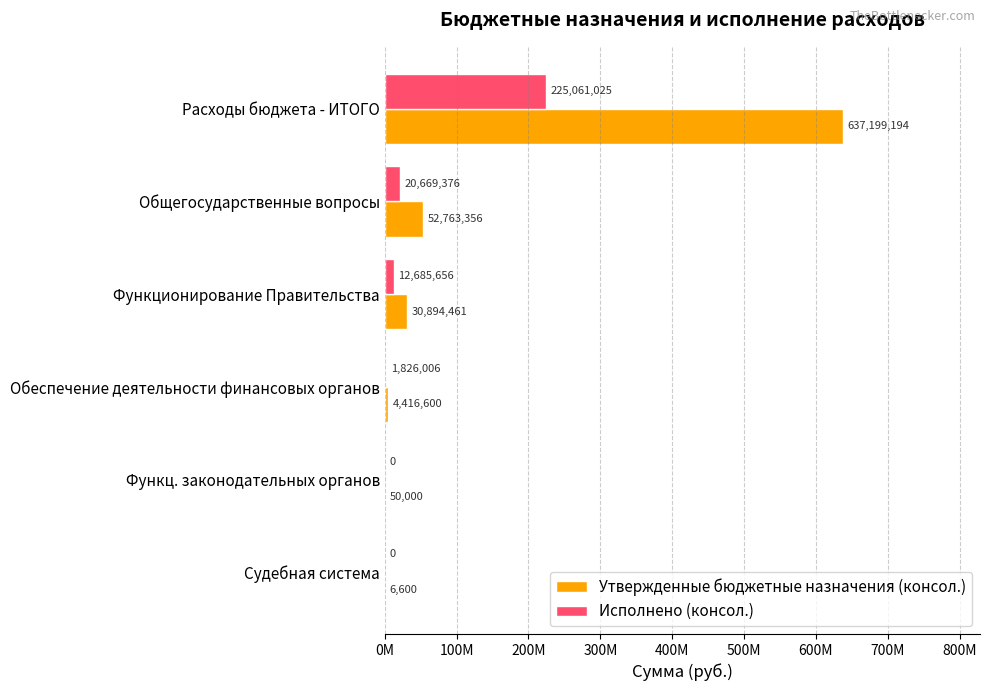

What are all the series names shown in the legend?

Утвержденные бюджетные назначения (консол.), Исполнено (консол.)